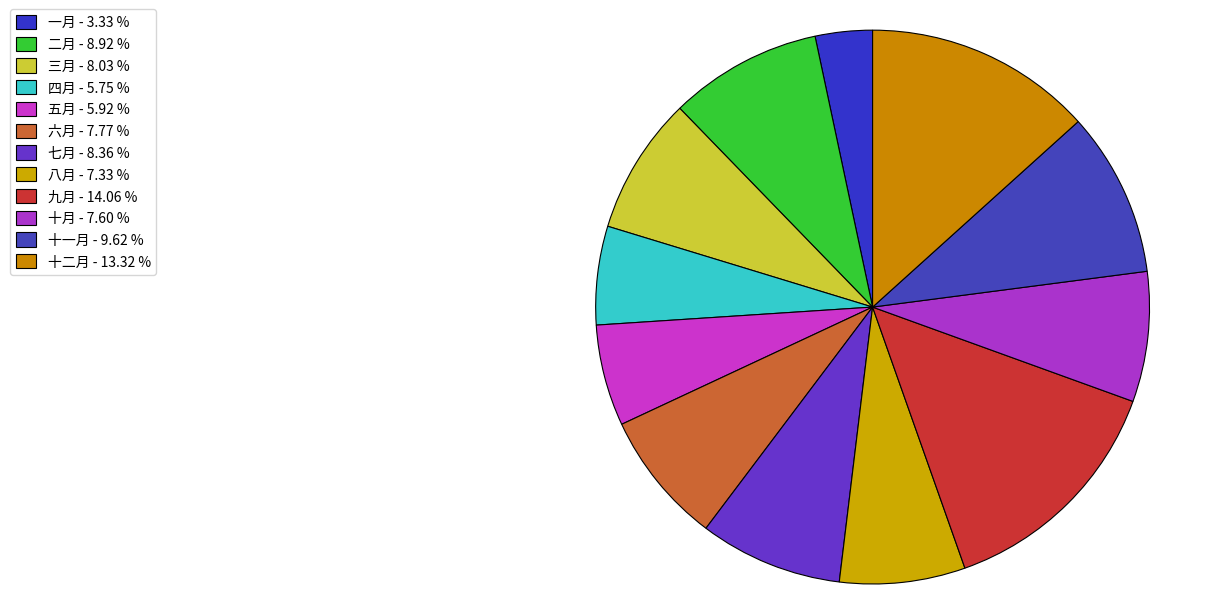

What percentage is the 七月 slice, to the nearest percent?

8%